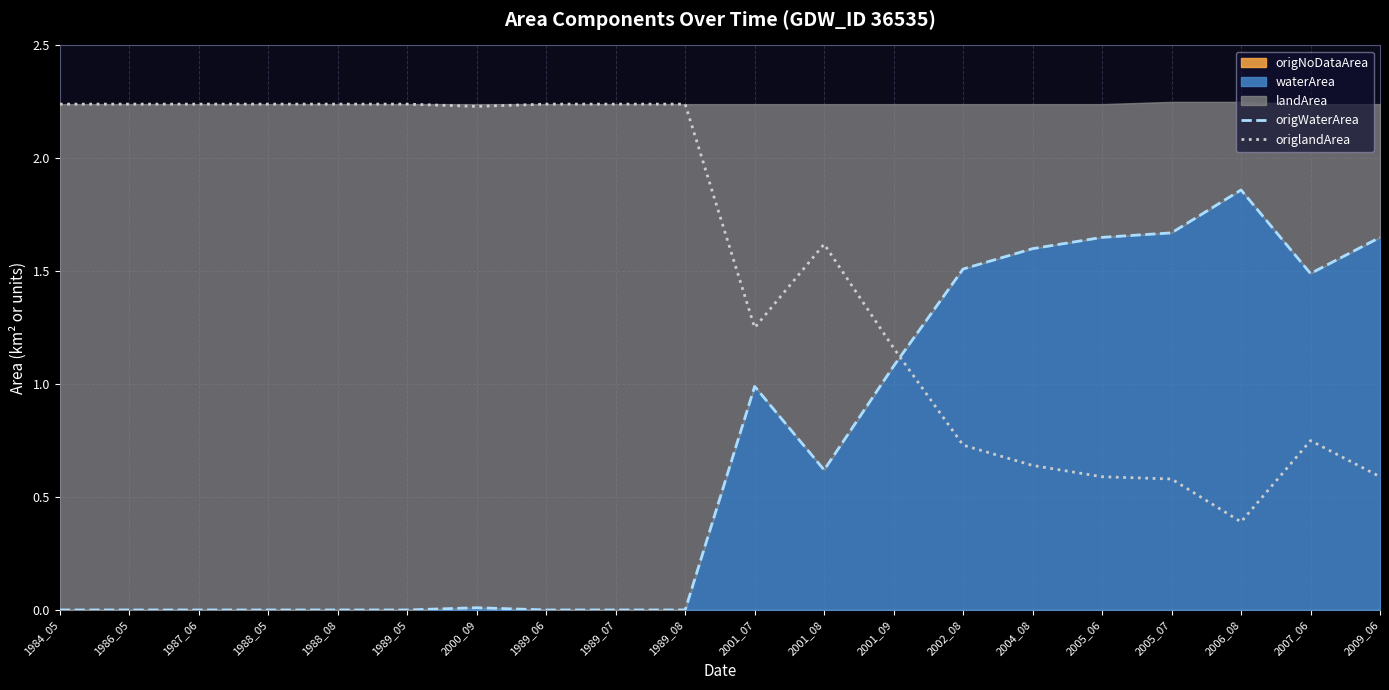

Which series has the largest range (max minus min)?

origWaterArea